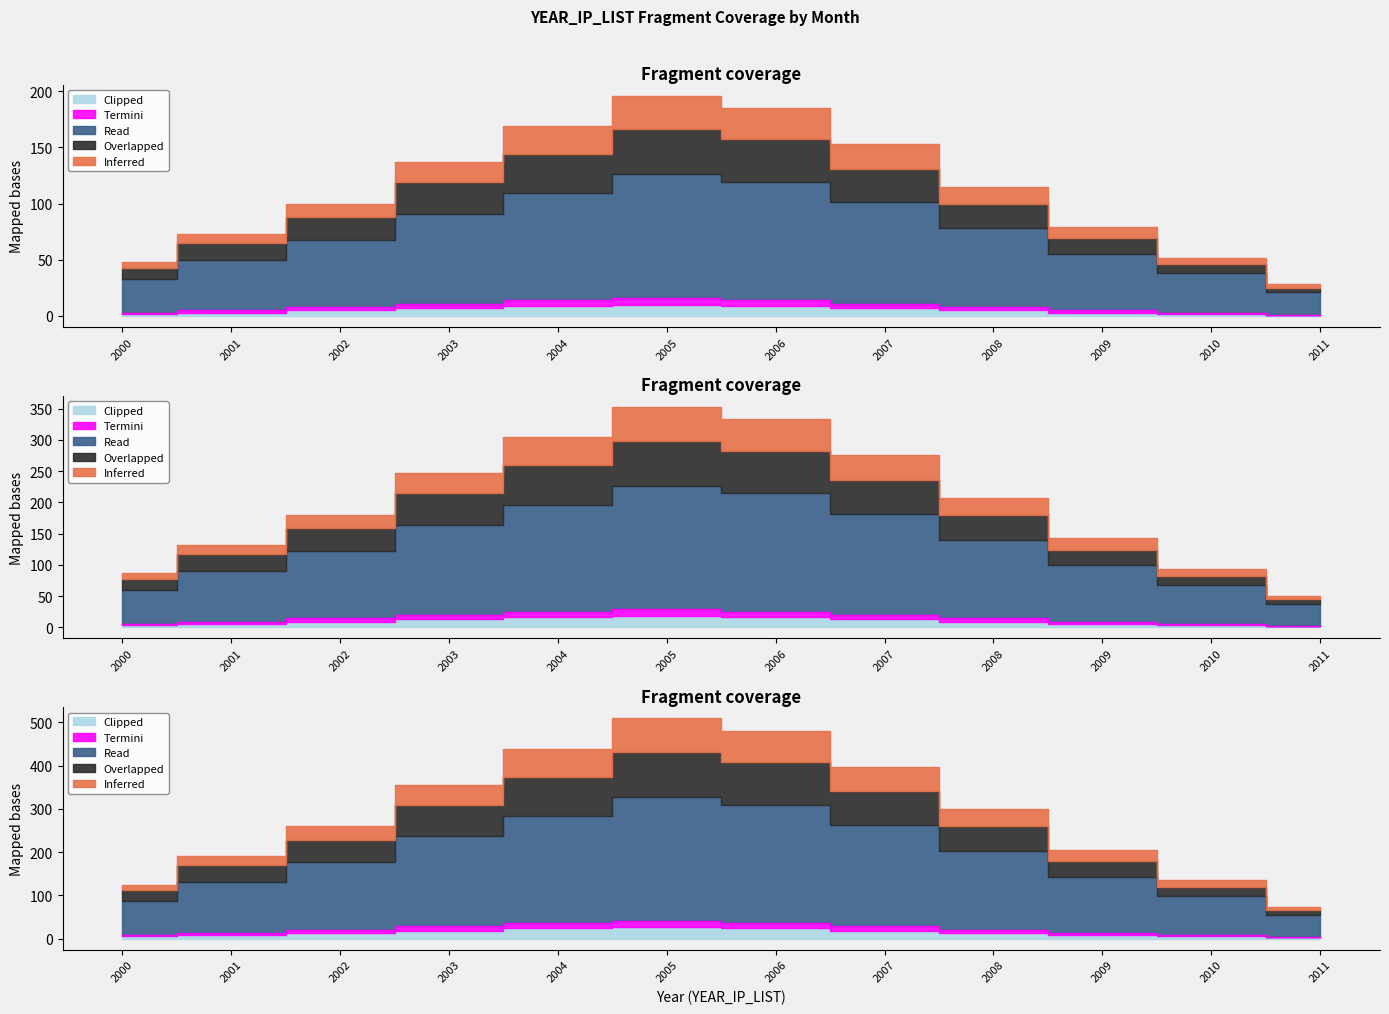

The Read series shows 16.4 at 2007. True or false?

False